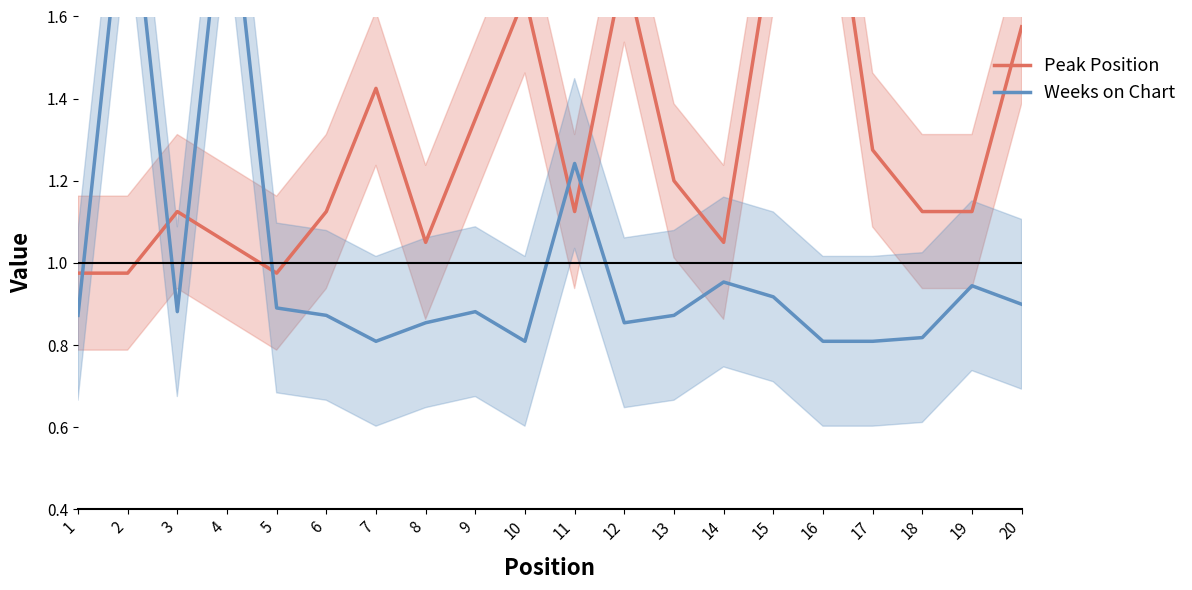

Reading left to right, what are all the values shown in this chart?

Peak Position: 1.0	1.0	1.1	1.1	1.0	1.1	1.4	1.1	1.4	1.6	1.1	1.7	1.2	1.1	1.8	2.1	1.3	1.1	1.1	1.6
Weeks on Chart: 0.9	2.0	0.9	2.0	0.9	0.9	0.8	0.9	0.9	0.8	1.2	0.9	0.9	1.0	0.9	0.8	0.8	0.8	0.9	0.9